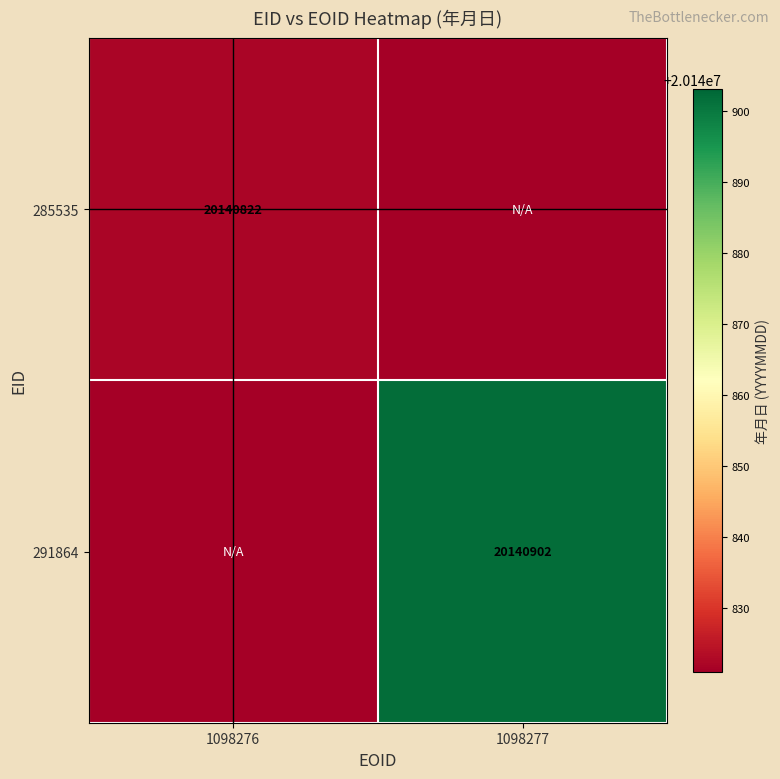

The 285535 series shows 20140822 at 1098276. True or false?

True